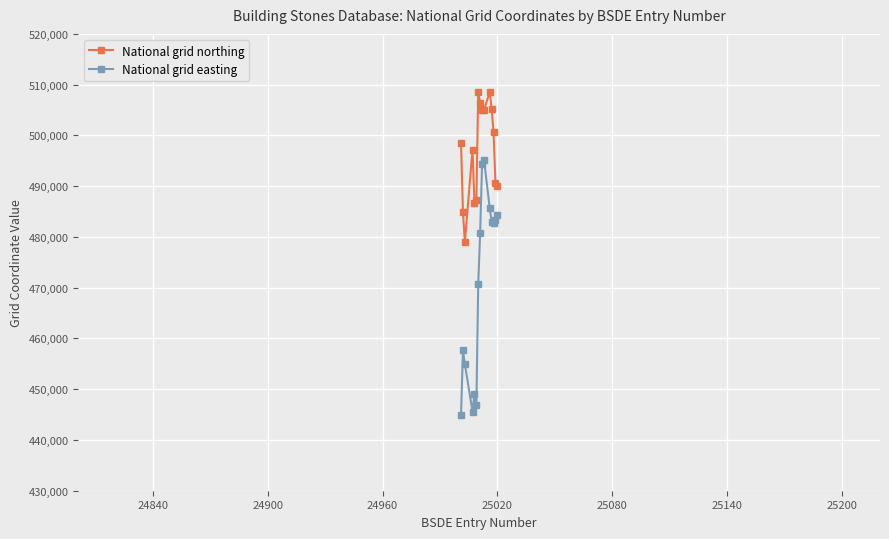

How many lines are shown in the chart?

2